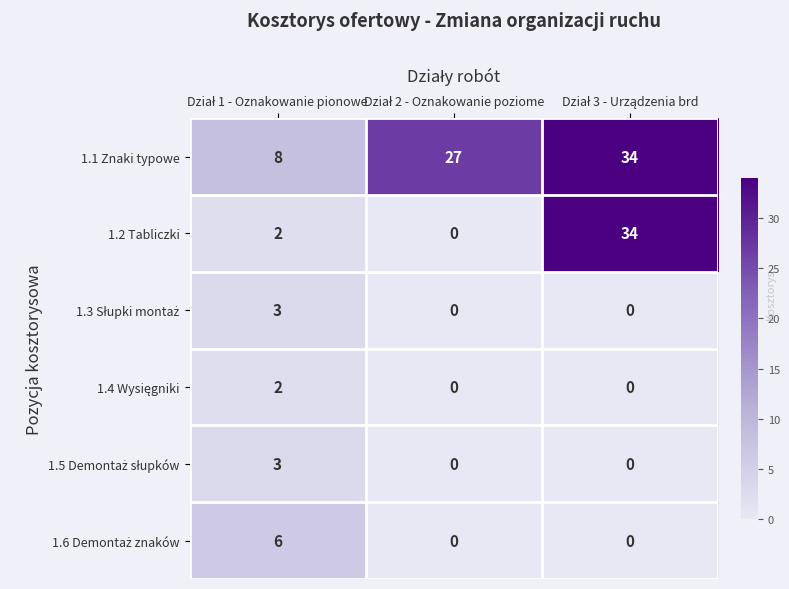

How many series are shown in this chart?

6